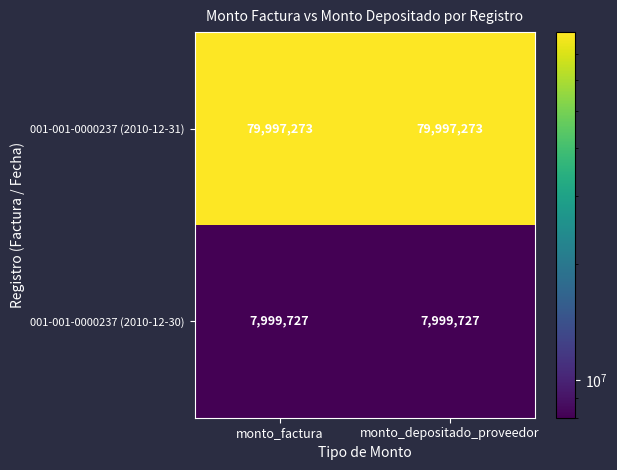

What is the difference between the highest and lowest values at monto_depositado_proveedor?

71997546